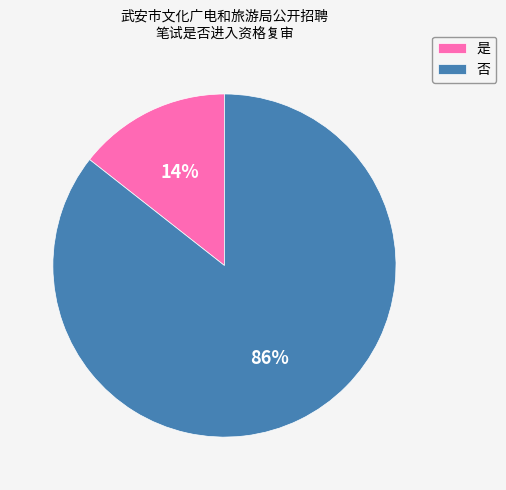

Rank the categories by value from highest to lowest.

否, 是